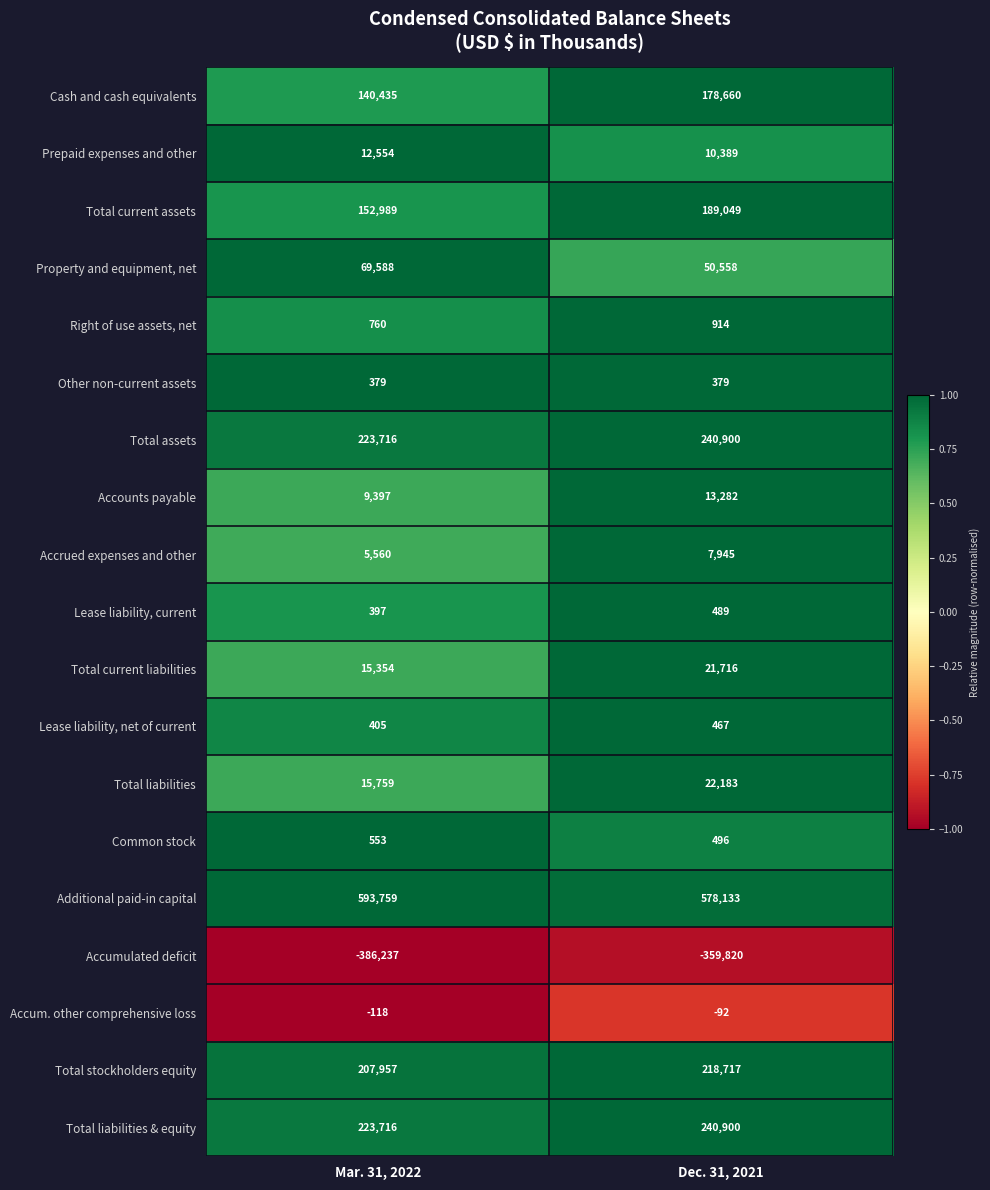

What is the minimum value shown in the chart?

-386237